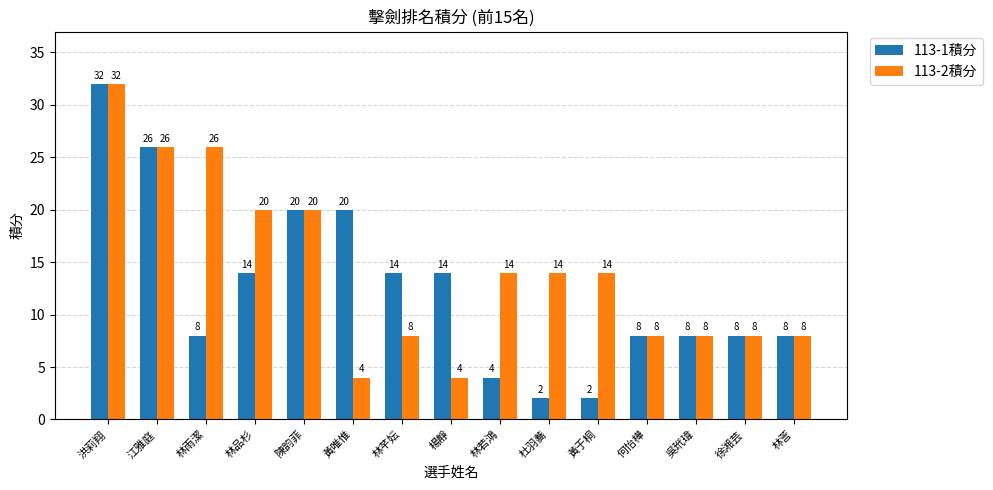

Reading left to right, list all the values displayed in this chart.

113-1積分: 洪莉翔=32	江雅庭=26	林雨潔=8	林品杉=14	陳韵菲=20	黃唯惟=20	林芊妘=14	楊靜=14	林若鴻=4	杜羽蕎=2	黃于桐=2	何怡樺=8	吳玳瑋=8	徐湘芸=8	林䓂=8
113-2積分: 洪莉翔=32	江雅庭=26	林雨潔=26	林品杉=20	陳韵菲=20	黃唯惟=4	林芊妘=8	楊靜=4	林若鴻=14	杜羽蕎=14	黃于桐=14	何怡樺=8	吳玳瑋=8	徐湘芸=8	林䓂=8